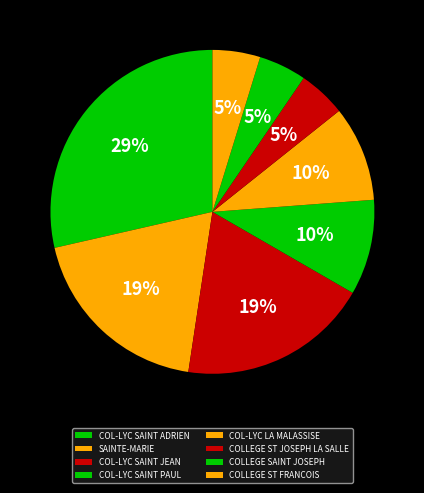

Which category has the biggest portion of the pie?

COL-LYC SAINT ADRIEN